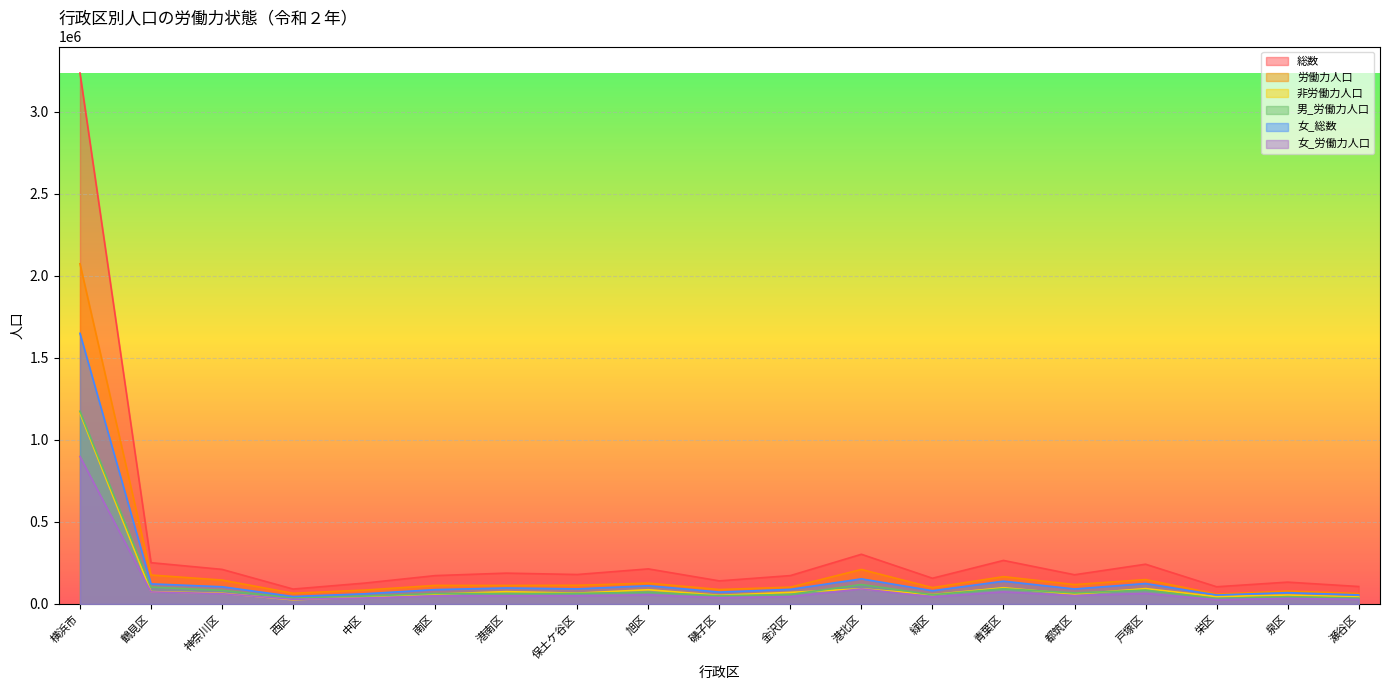

Reading left to right, extract all data points from this chart.

総数: 横浜市=3236892	鶴見区=251628	神奈川区=210782	西区=90764	中区=126813	南区=172833	港南区=187817	保土ケ谷区=179520	旭区=213741	磯子区=140698	金沢区=172901	港北区=302879	緑区=156771	青葉区=265354	都筑区=178020	戸塚区=242276	栄区=104757	泉区=132978	瀬谷区=106360
労働力人口: 横浜市=2074042	鶴見区=176428	神奈川区=145638	西区=65197	中区=84376	南区=113045	港南区=112742	保土ケ谷区=113689	旭区=127022	磯子区=88036	金沢区=102356	港北区=210314	緑区=99709	青葉区=166478	都筑区=118105	戸塚区=148619	栄区=59904	泉区=78575	瀬谷区=63809
非労働力人口: 横浜市=1162850	鶴見区=75200	神奈川区=65144	西区=25567	中区=42437	南区=59788	港南区=75075	保土ケ谷区=65831	旭区=86719	磯子区=52662	金沢区=70545	港北区=92565	緑区=57062	青葉区=98876	都筑区=59915	戸塚区=93657	栄区=44853	泉区=54403	瀬谷区=42551
男_労働力人口: 横浜市=1174977	鶴見区=102883	神奈川区=82973	西区=36824	中区=48015	南区=63793	港南区=63196	保土ケ谷区=64314	旭区=71649	磯子区=49836	金沢区=57828	港北区=118426	緑区=56426	青葉区=92862	都筑区=67181	戸塚区=84485	栄区=33795	泉区=44556	瀬谷区=35935
女_総数: 横浜市=1649898	鶴見区=122468	神奈川区=104813	西区=45347	中区=61840	南区=87322	港南区=97277	保土ケ谷区=91677	旭区=111089	磯子区=72491	金沢区=88883	港北区=153060	緑区=80519	青葉区=138906	都筑区=91127	戸塚区=124716	栄区=54441	泉区=68872	瀬谷区=55050
女_労働力人口: 横浜市=899065	鶴見区=73545	神奈川区=62665	西区=28373	中区=36361	南区=49252	港南区=49546	保土ケ谷区=49375	旭区=55373	磯子区=38200	金沢区=44528	港北区=91888	緑区=43283	青葉区=73616	都筑区=50924	戸塚区=64134	栄区=26109	泉区=34019	瀬谷区=27874